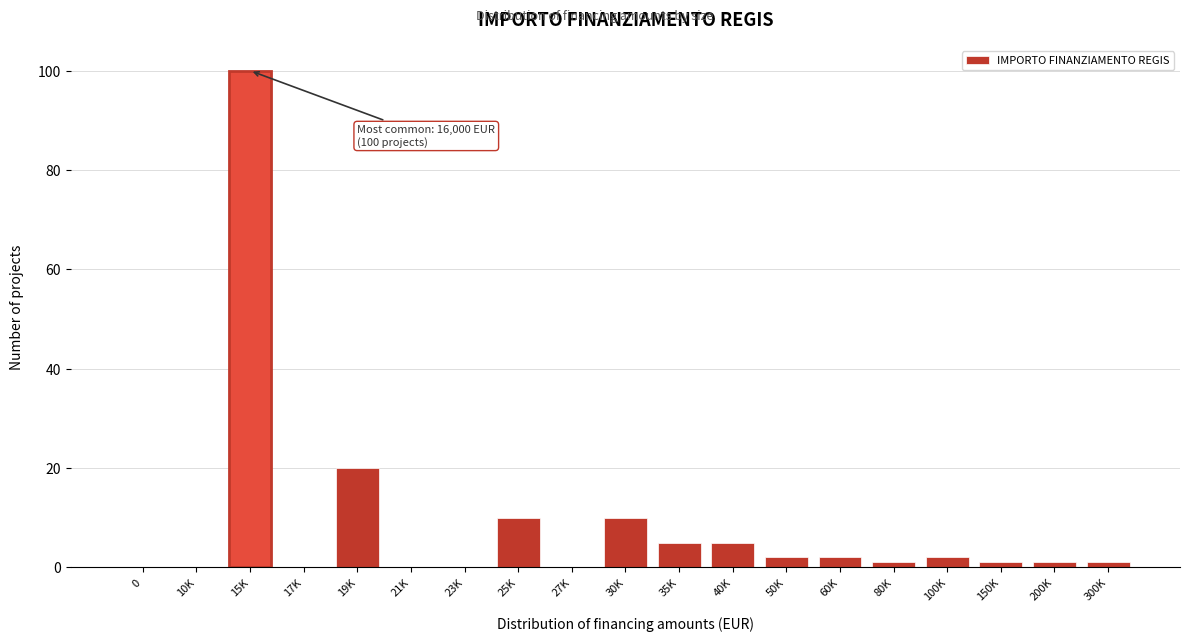

Reading right to left, list all the values displayed in this chart.

300K=1	200K=1	150K=1	100K=2	80K=1	60K=2	50K=2	40K=5	35K=5	30K=10	27K=0	25K=10	23K=0	21K=0	19K=20	17K=0	15K=100	10K=0	0=0